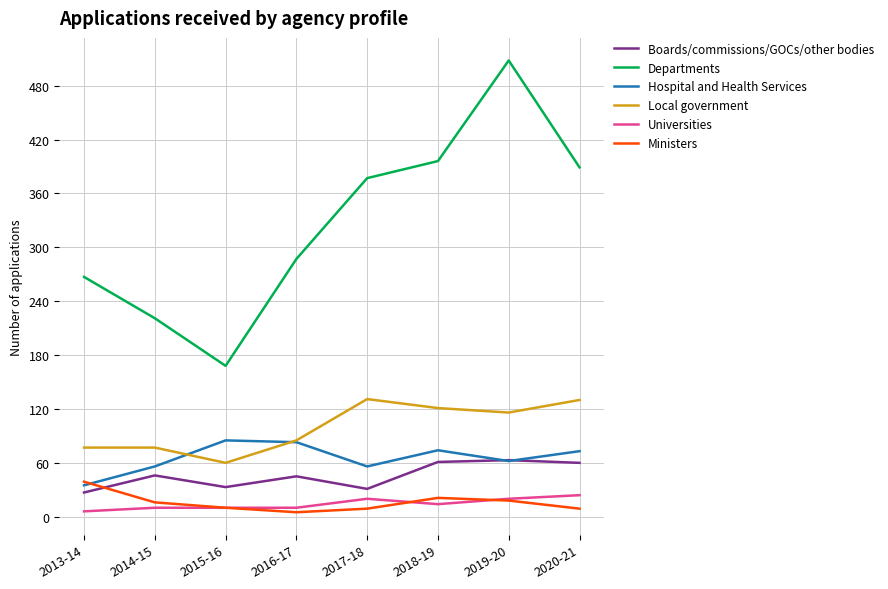

Which series has the widest spread of values?

Departments